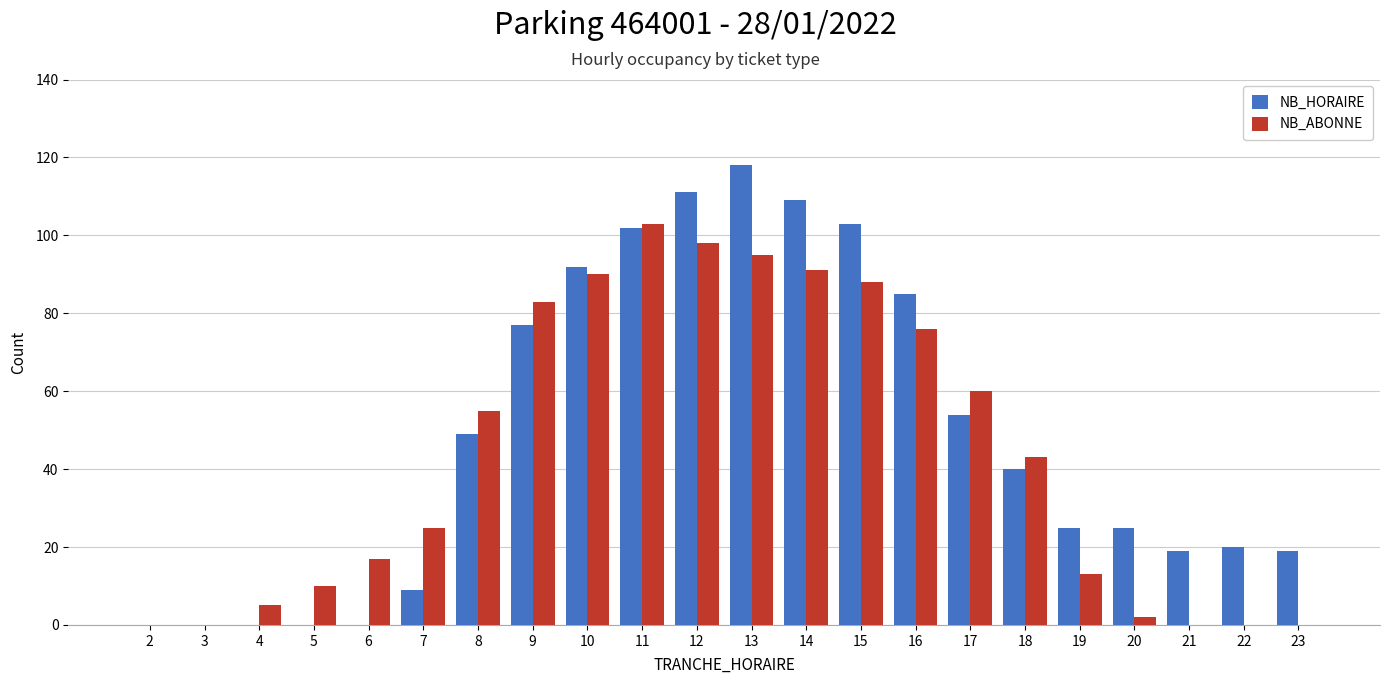

The NB_ABONNE series shows 160 at 10. True or false?

False